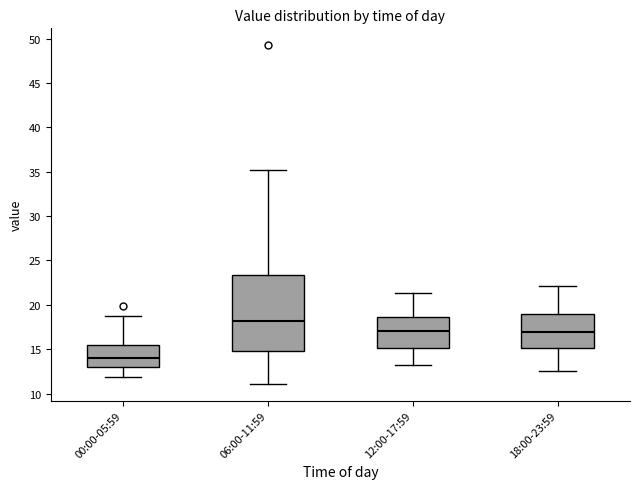

Which box is the tallest, from its lower edge to its upper edge?

06:00-11:59